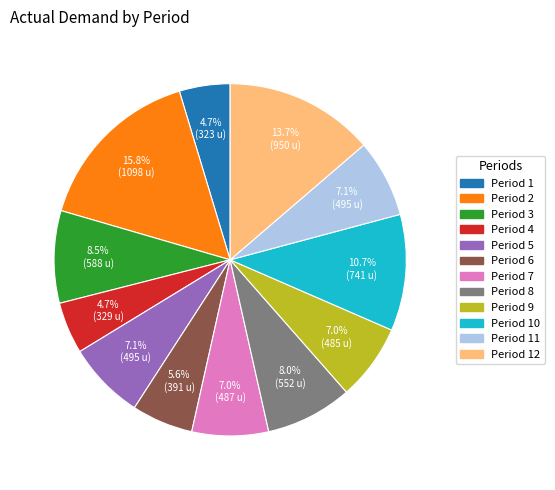

Does any single category account for the majority?

No